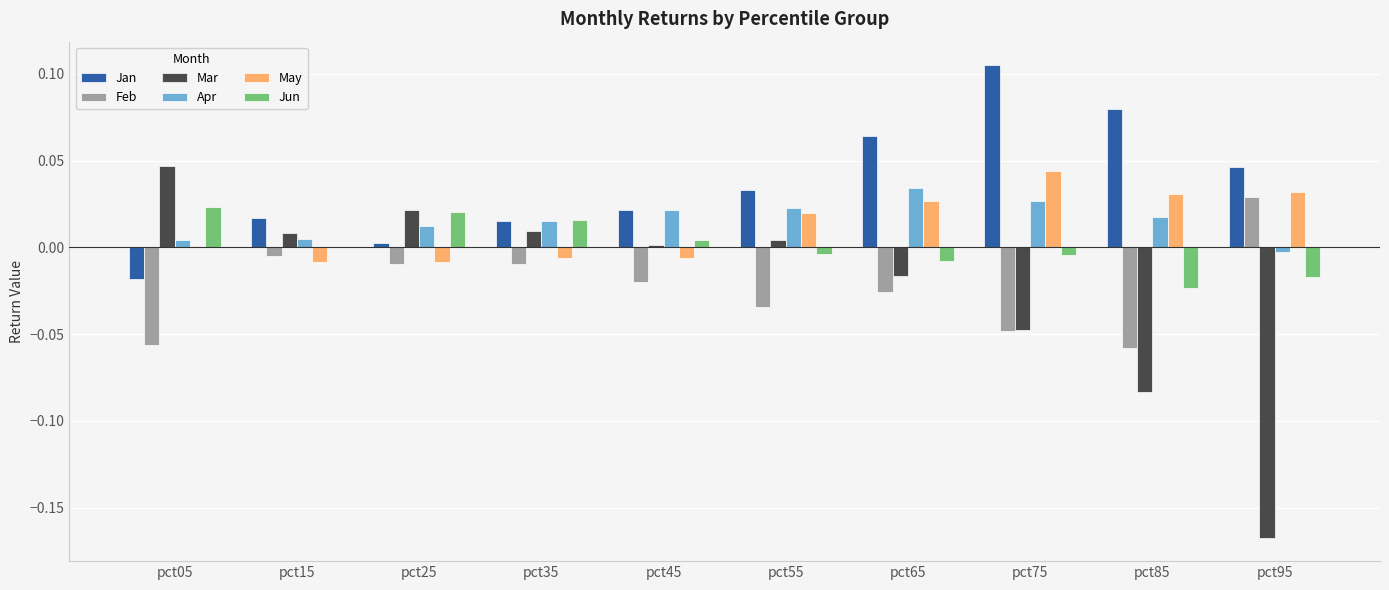

Which series changed the most between pct55 and pct85?

Mar